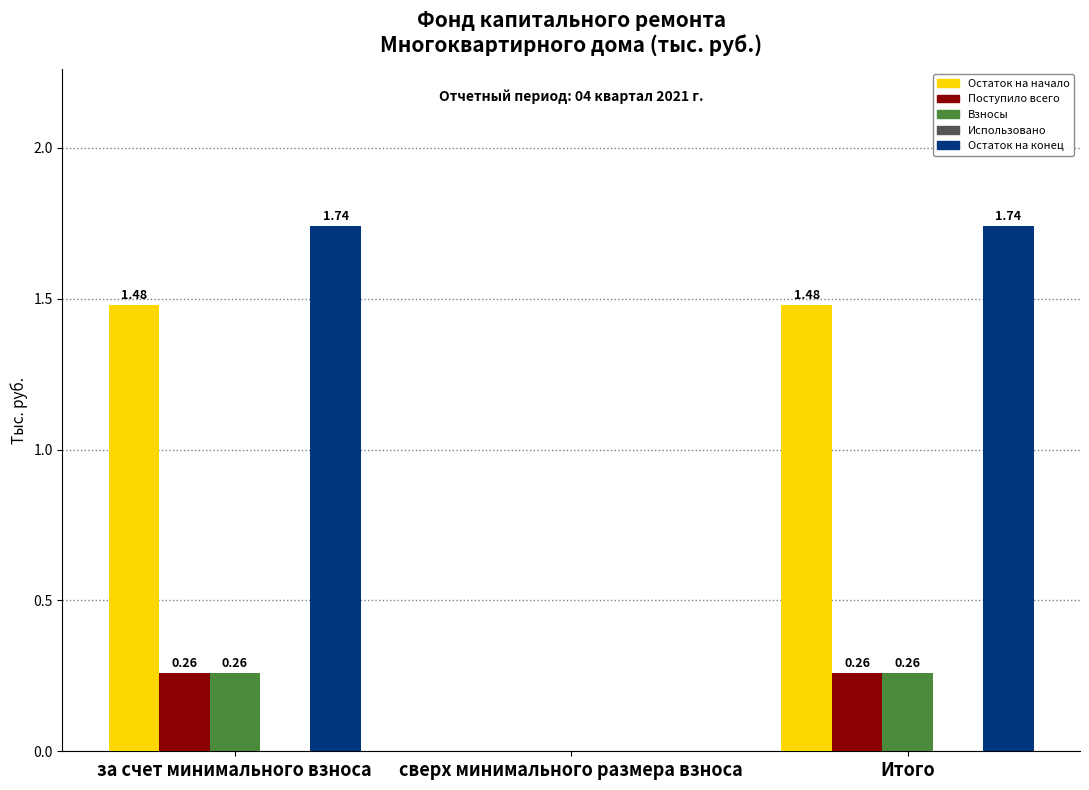

Which series changed the most between за счет минимального взноса and сверх минимального размера взноса?

Остаток на конец